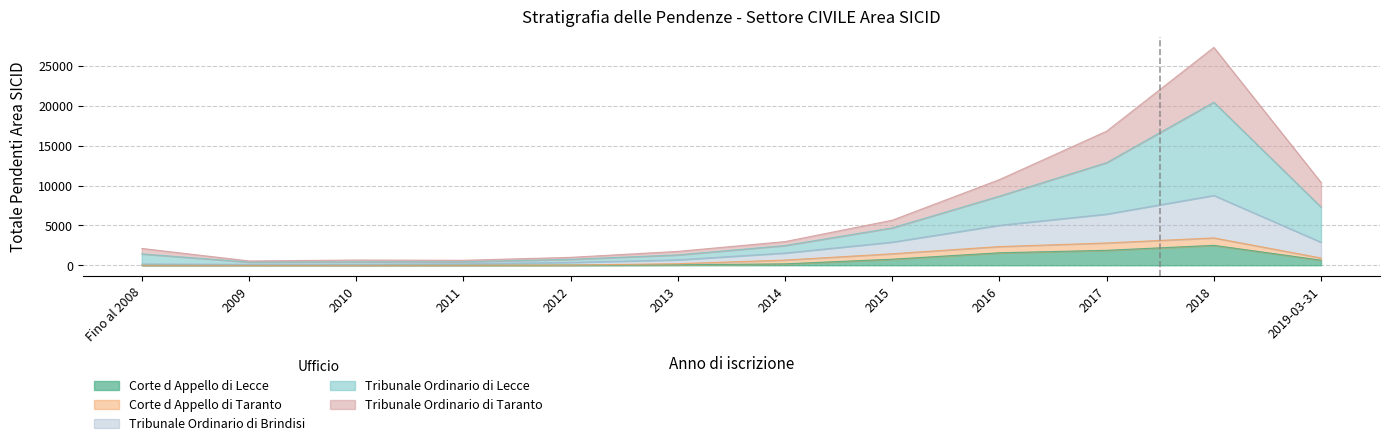

Is it true that Tribunale Ordinario di Lecce equals 1664 at 2012?

False